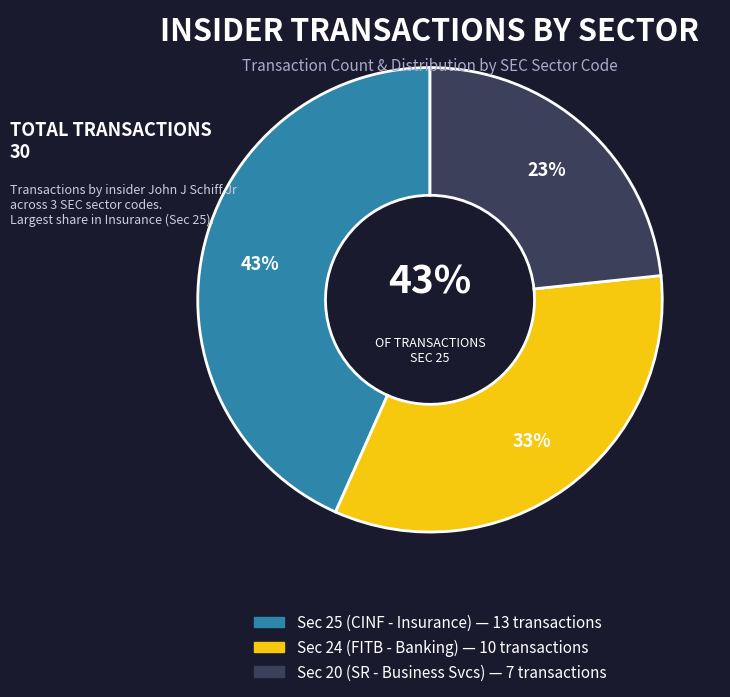

What percentage is the 20 slice, to the nearest percent?

23%